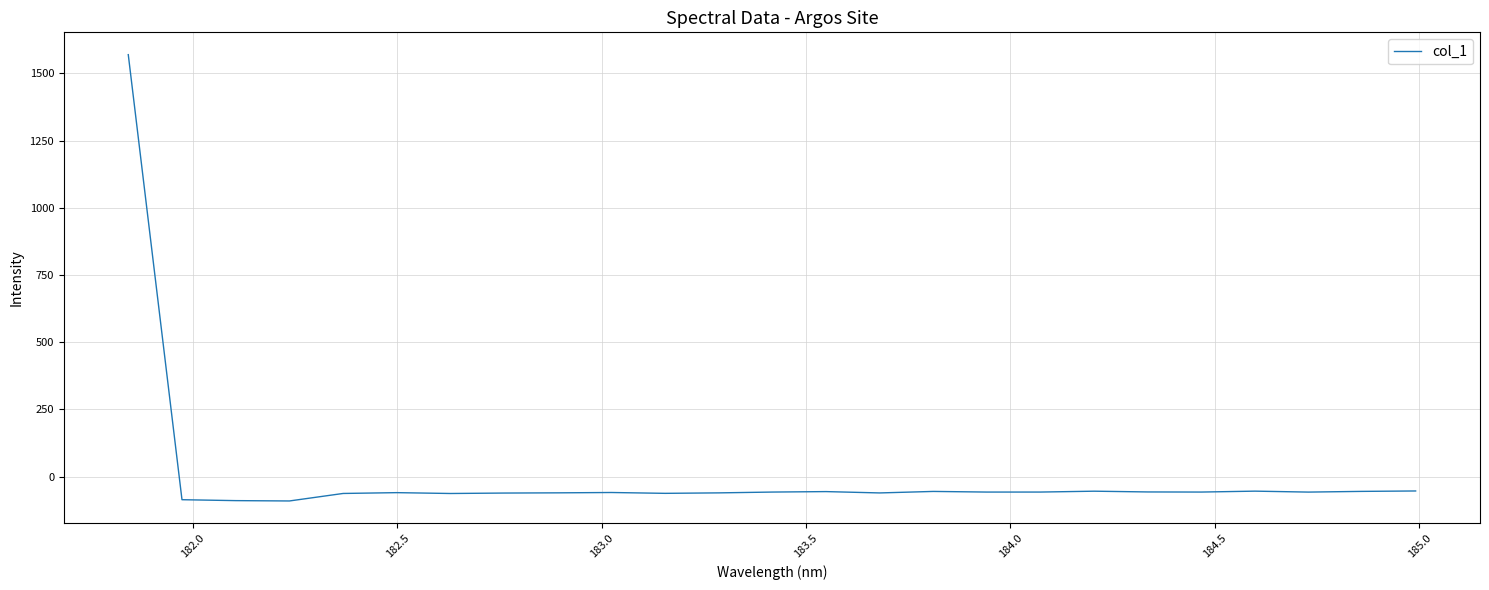

What is the maximum value shown in the chart?

1570.1